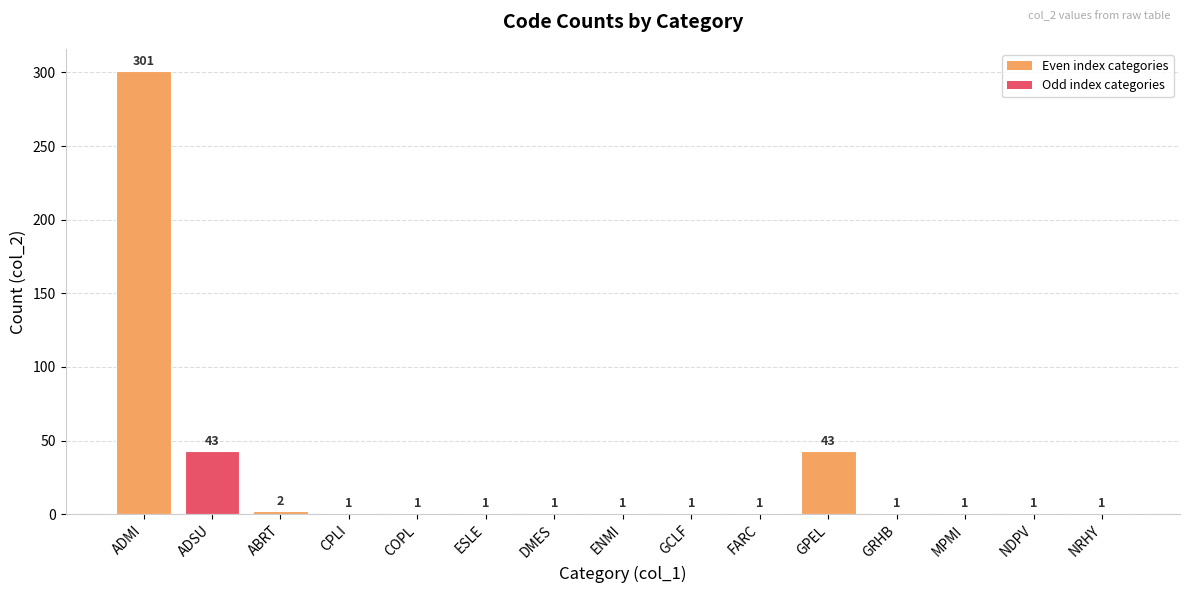

What is the label of the 14th bar from the right?

ADSU